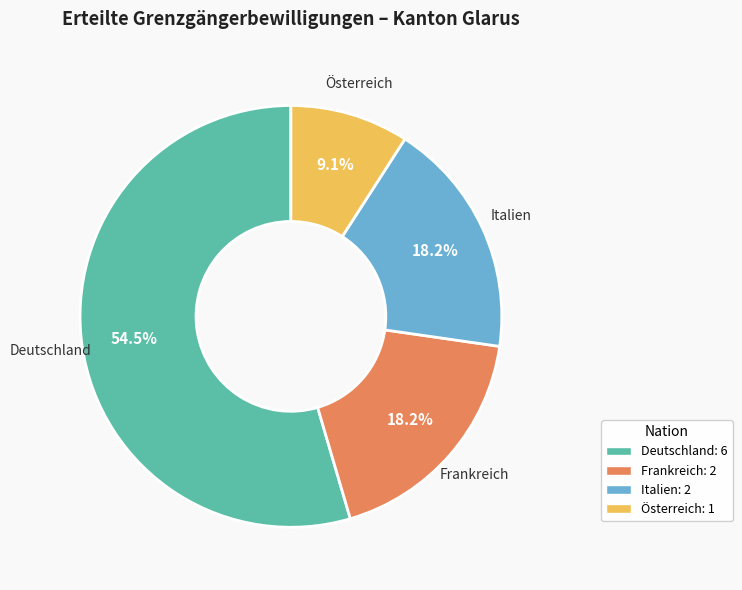

True or false: Italien accounts for 18% of the total.

True